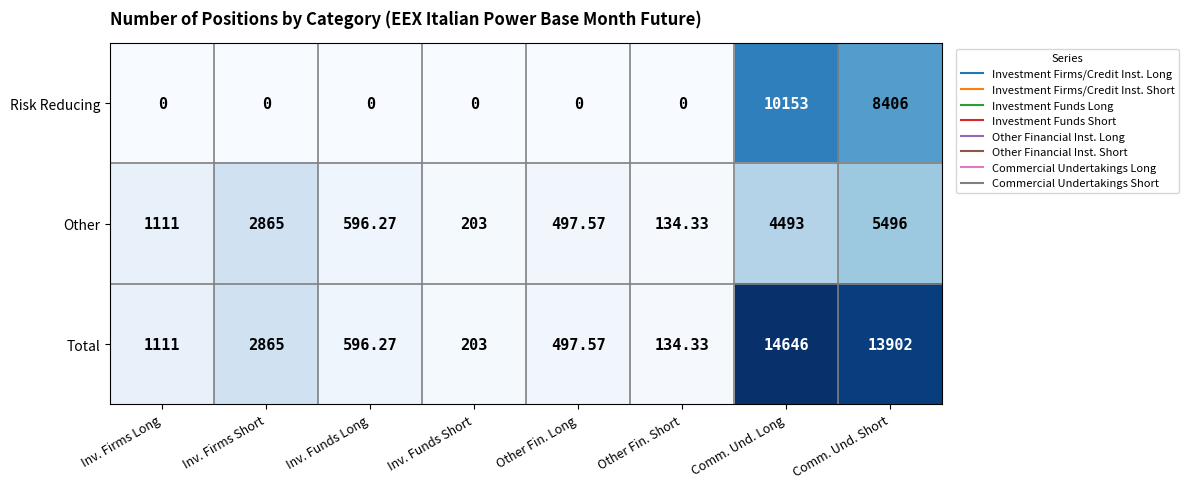

Between Other Fin. Short and Comm. Und. Long, which series saw the biggest shift?

Total